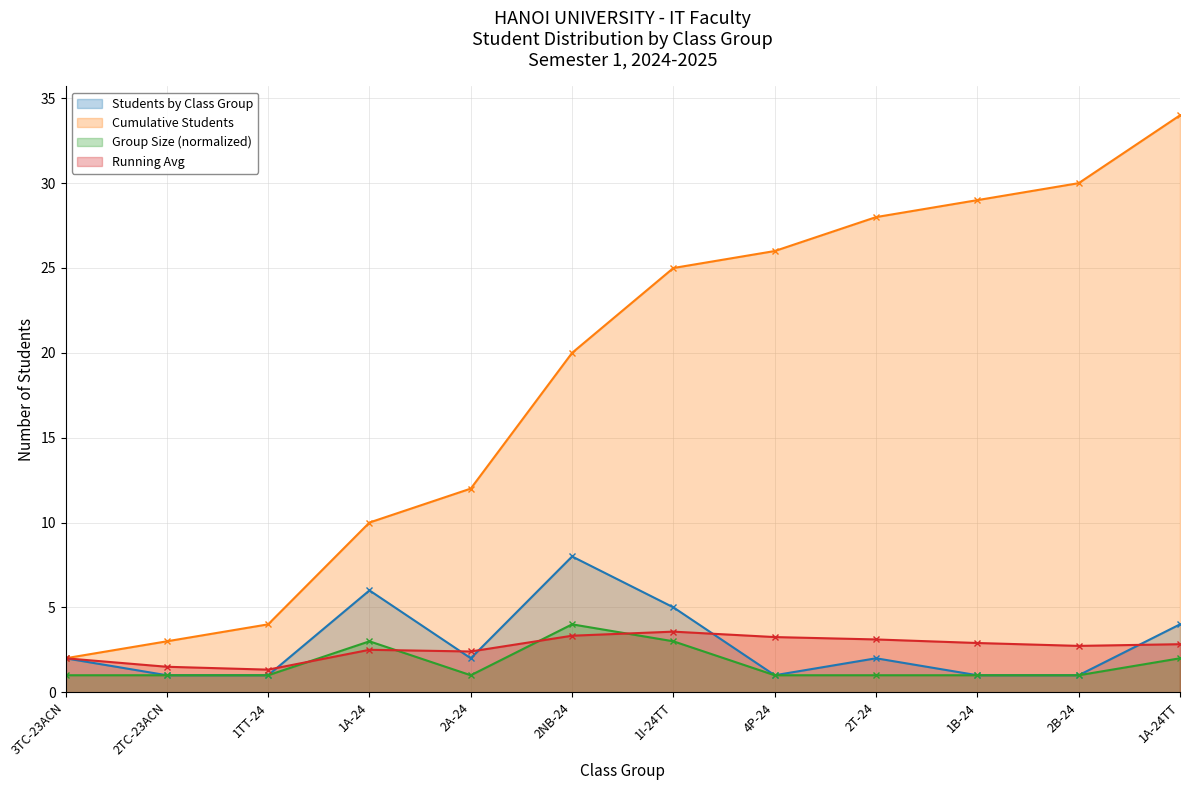

How many Group Size (normalized) values are between 1 and 3?

11